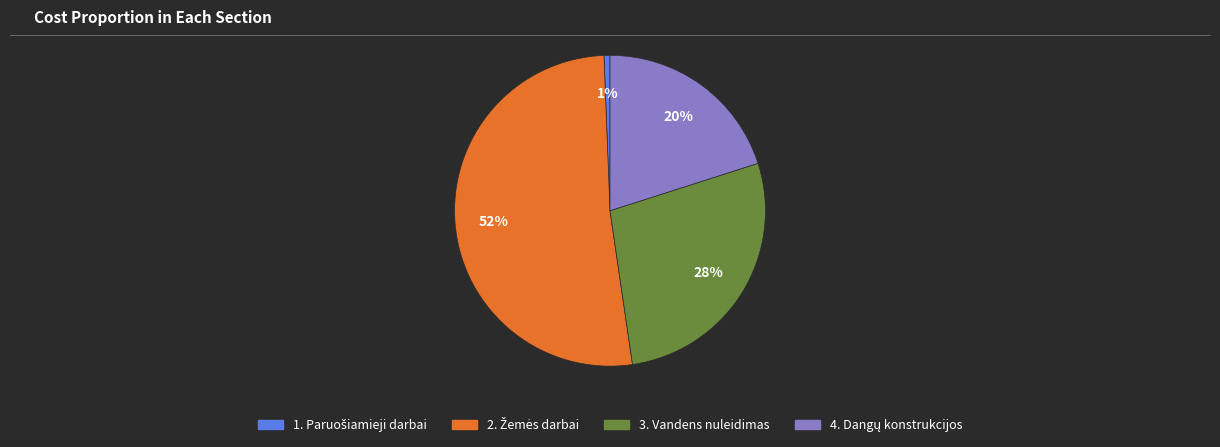

How many segments does this pie chart have?

4